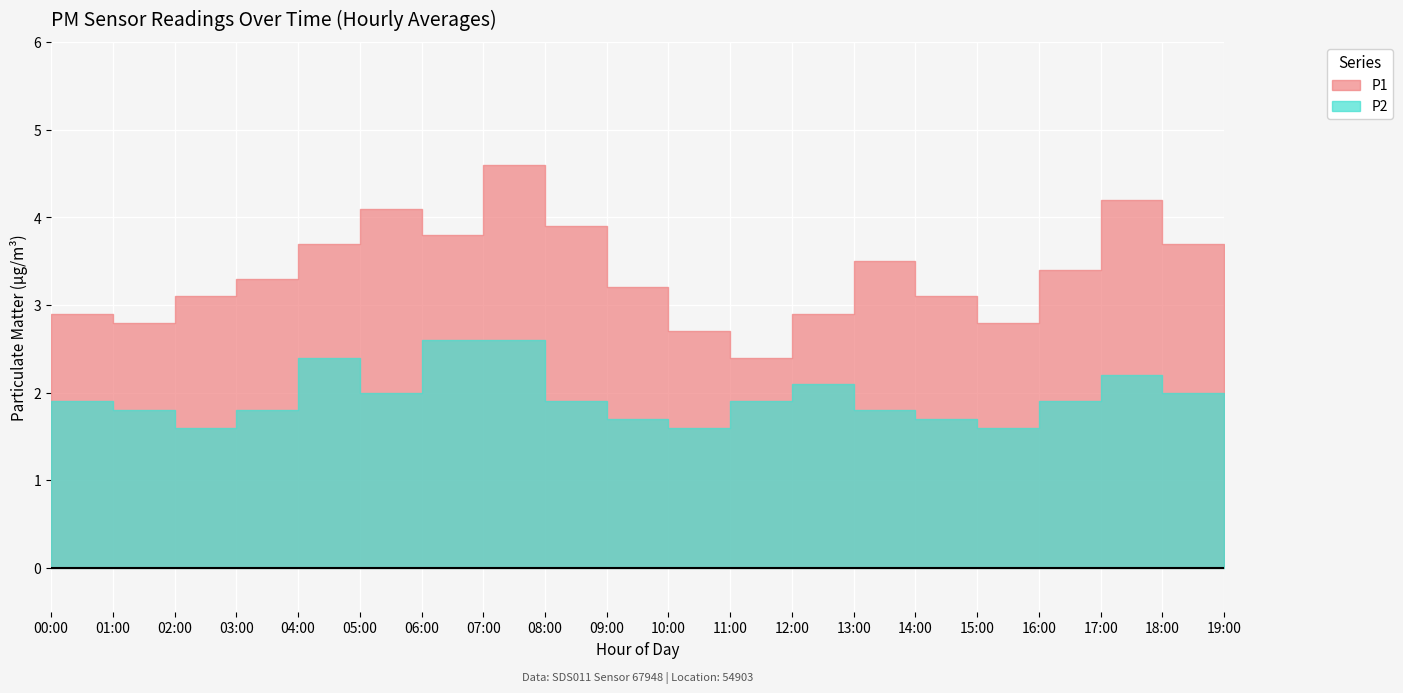

True or false: P1 and P2 cross at least once.

False